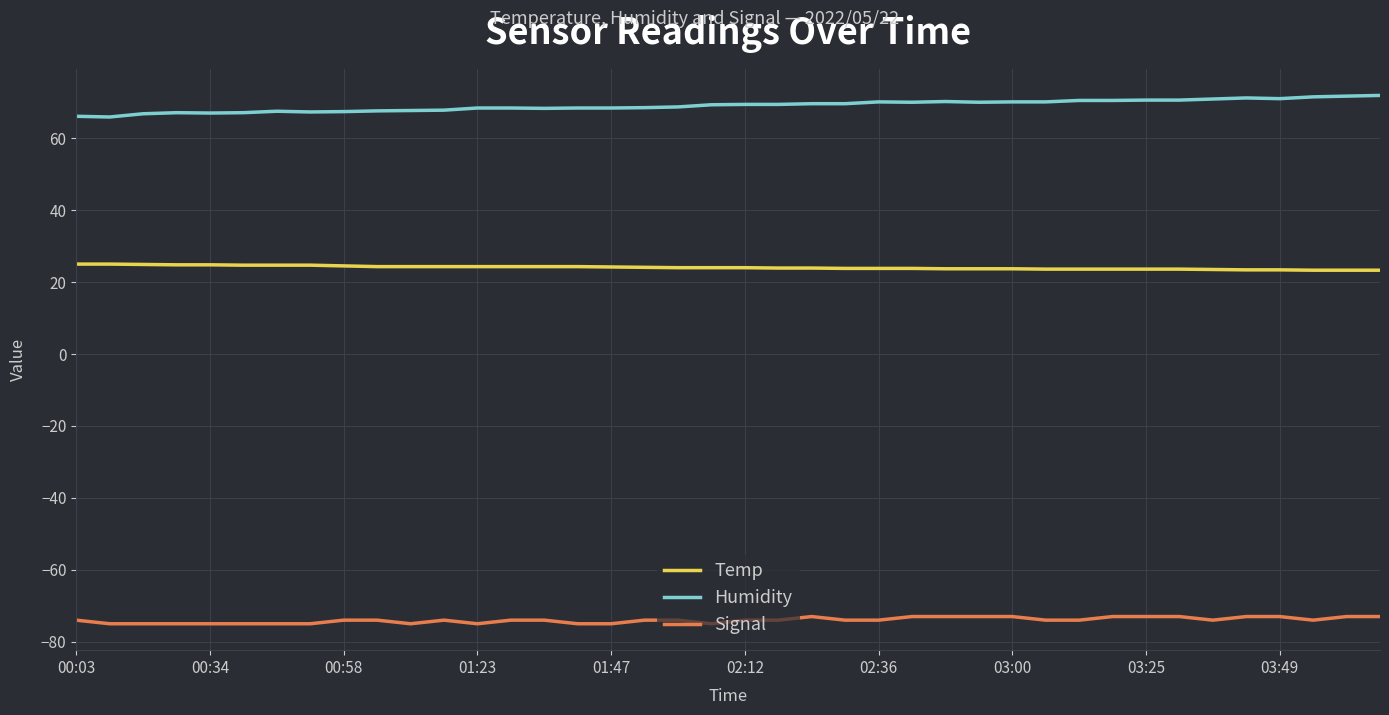

List the series in order of their overall mean, highest first.

Humidity, Temp, Signal